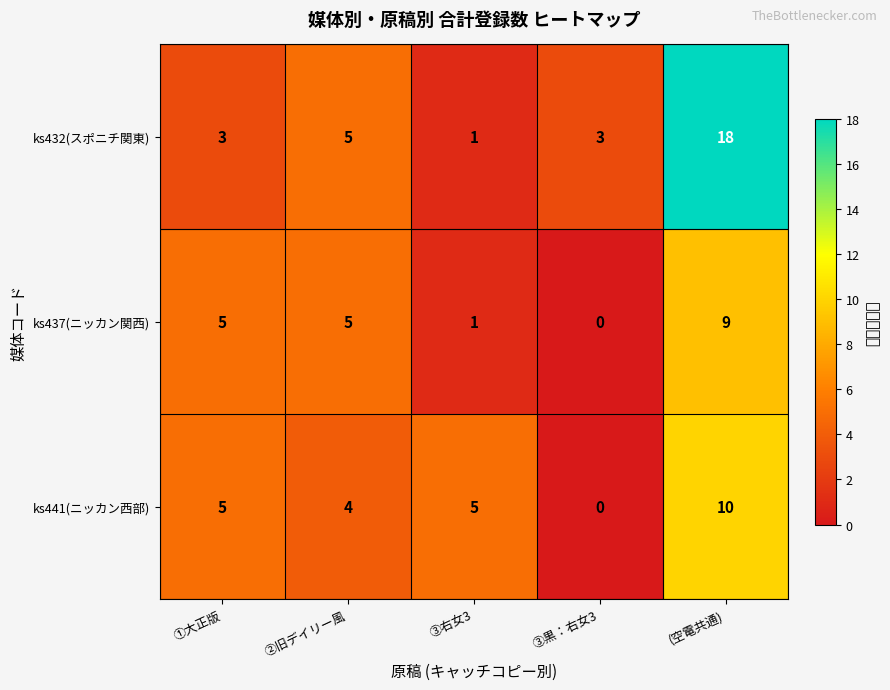

At how many categories does at least one series exceed 3?

4